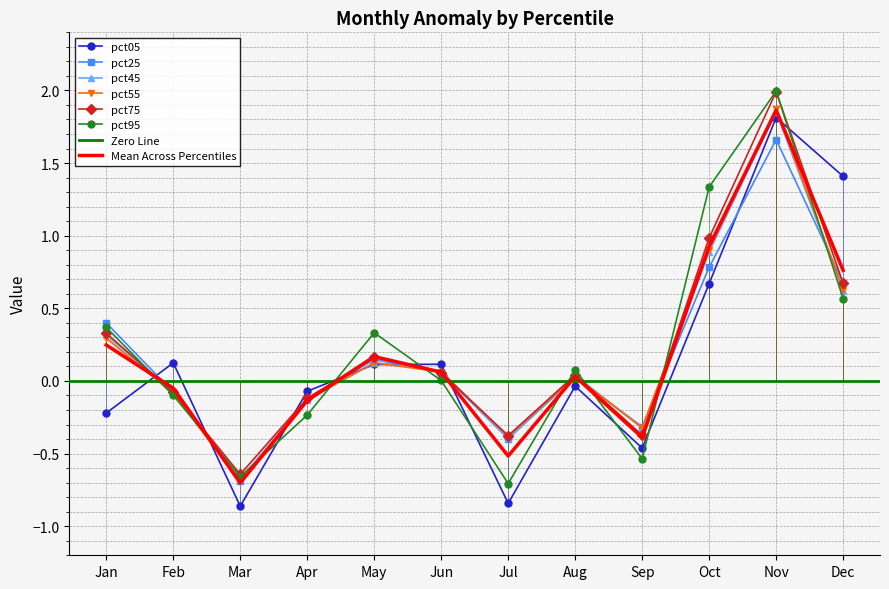

The value of pct95 at Sep is -0.5. True or false?

True